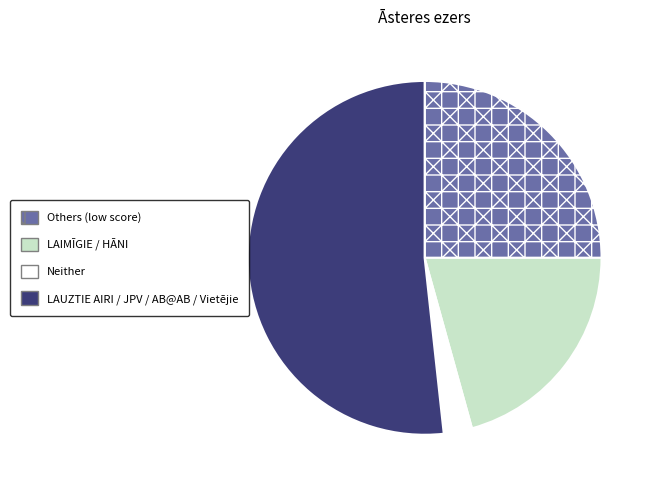

Combined, do Neither and LAIMĪGIE / HĀNI account for over 50%?

No